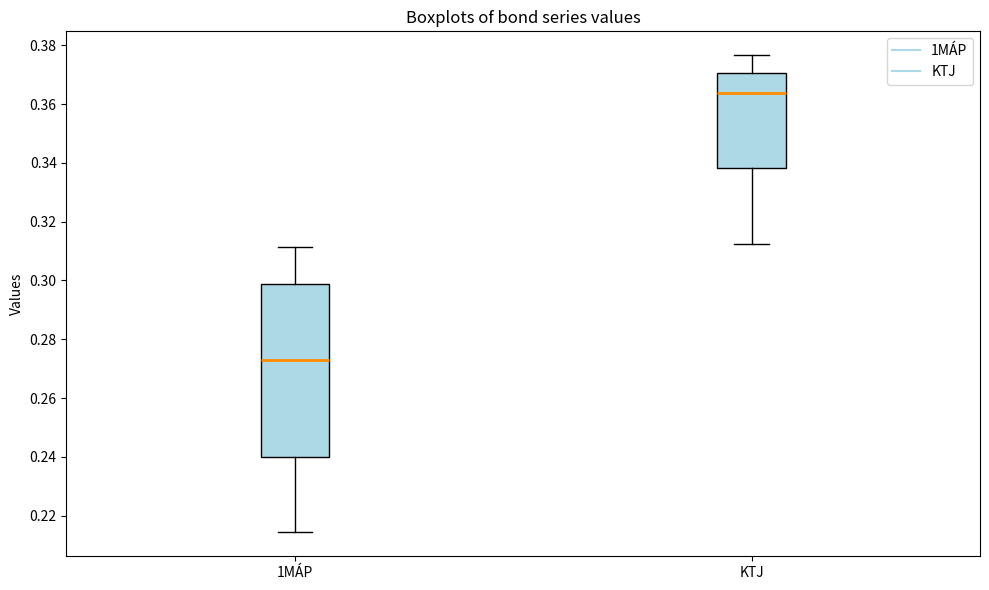

Reading left to right, read every box against the y-axis: the position of its median line, the range the box covers, and the ends of its whiskers. The values are not printed on the chart, so give them approximately, as read against the axis.

1MÁP: median 0.272, box 0.240 to 0.298, whiskers 0.214 to 0.312
KTJ: median 0.364, box 0.338 to 0.370, whiskers 0.312 to 0.376